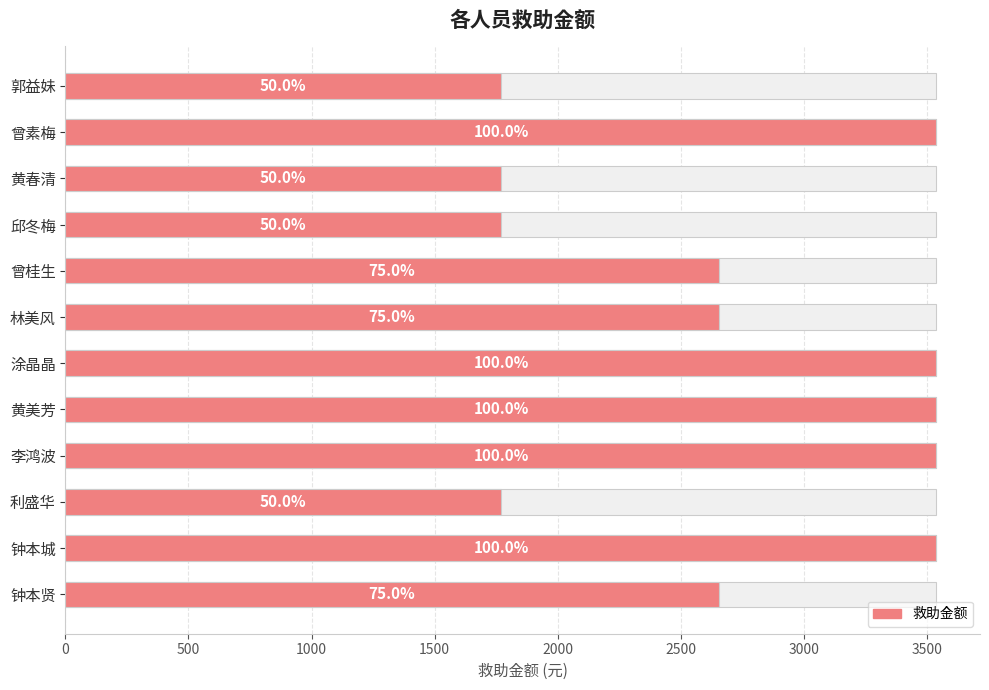

Are the bars horizontal?

Yes